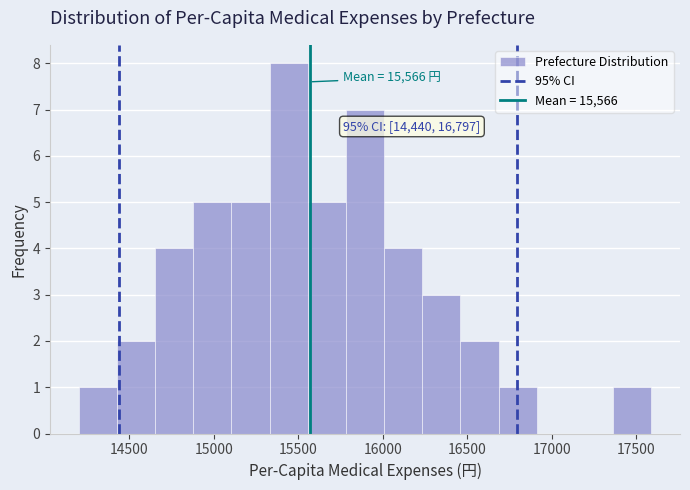

Which range on the x-axis has the tallest bar?

15350 to 15550